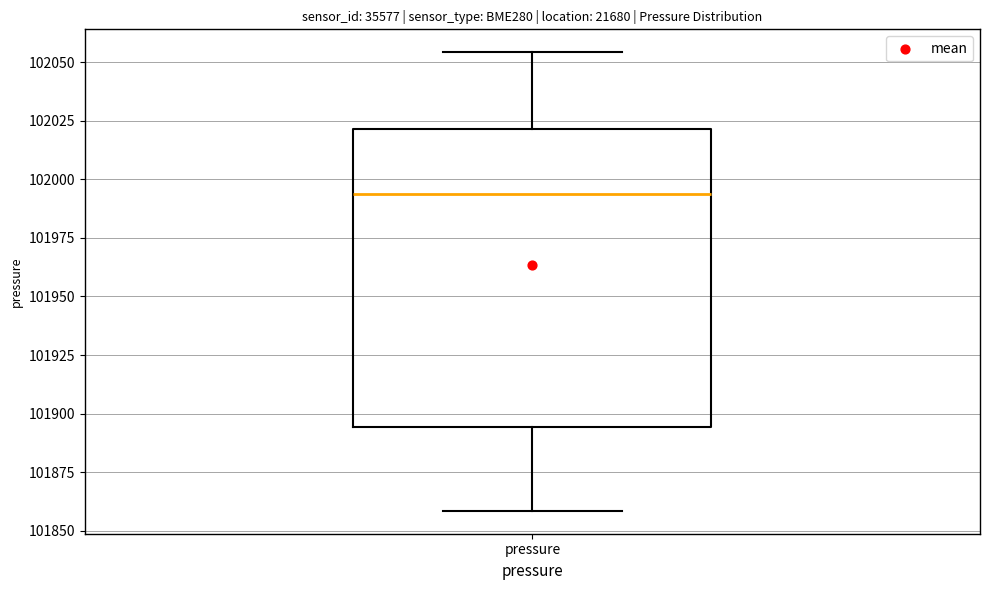

Read this box plot against the y-axis: the position of the median line, the range covered by the box, and the ends of both whiskers. The values are not printed on the chart, so give them approximately, as read against the axis.

median 101995, box 101895 to 102020, whiskers 101860 to 102055